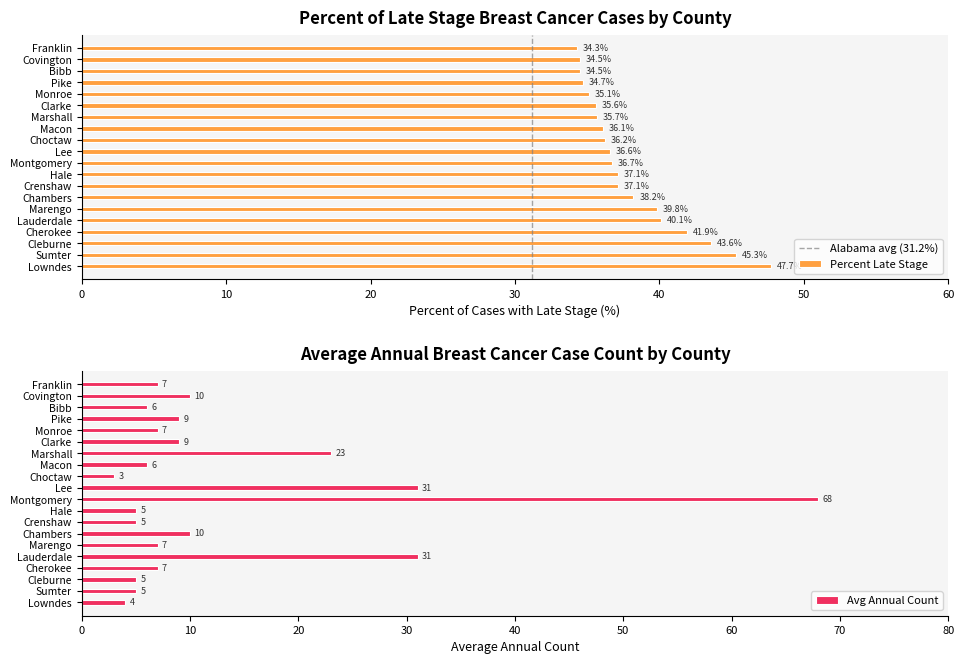

Reading left to right, transcribe all the data shown in this chart.

Average Annual Count: 4.0	5.0	5.0	7.0	31.0	7.0	10.0	5.0	5.0	68.0	31.0	3.0	6.0	23.0	9.0	7.0	9.0	6.0	10.0	7.0
Percent of Cases with Late Stage: 47.7	45.3	43.6	41.9	40.1	39.8	38.2	37.1	37.1	36.7	36.6	36.2	36.1	35.7	35.6	35.1	34.7	34.5	34.5	34.3